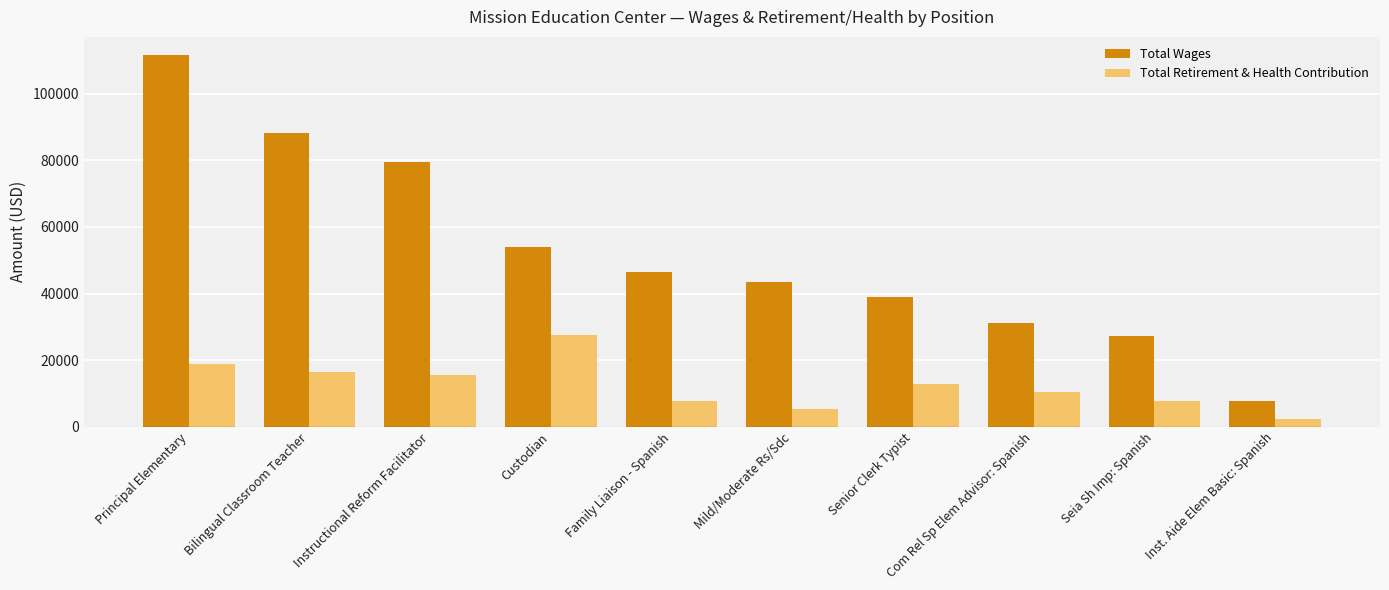

What is the greatest value displayed?

111548